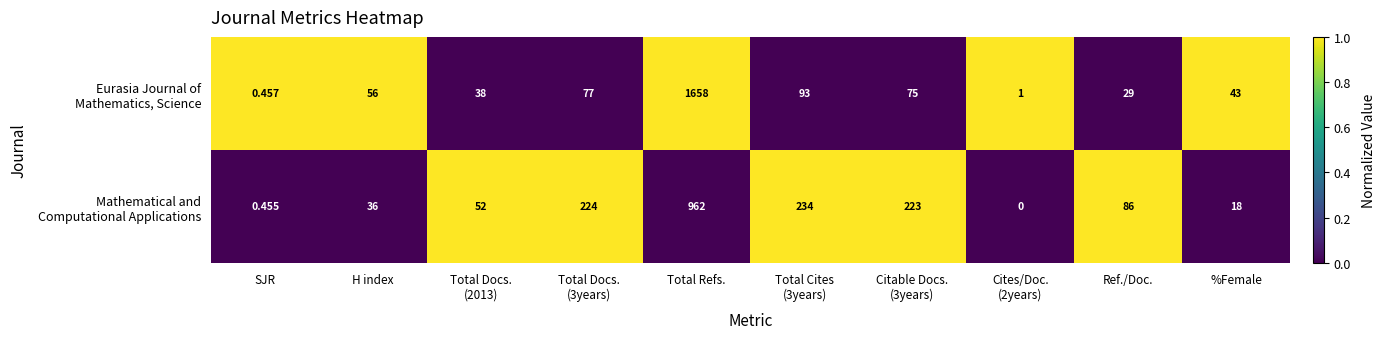

Count the number of categories in the chart.

10